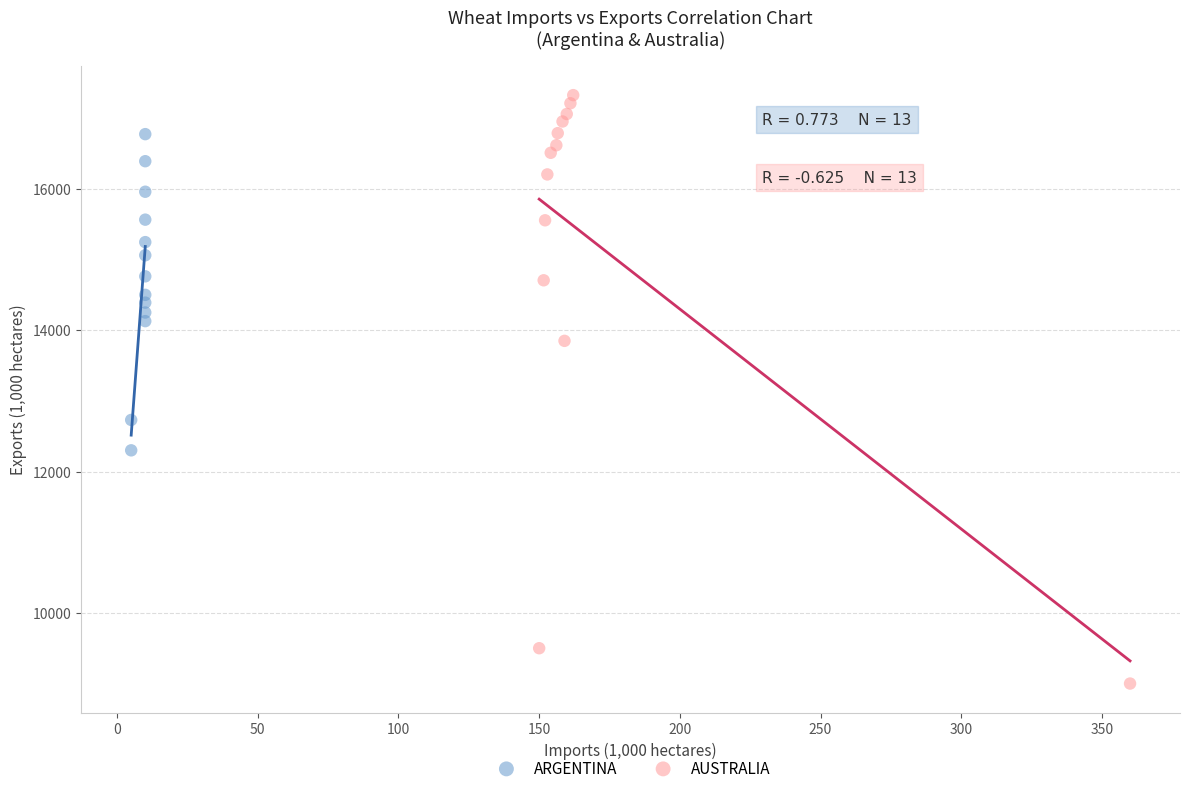

Which series contains the lowest Y value?

AUSTRALIA